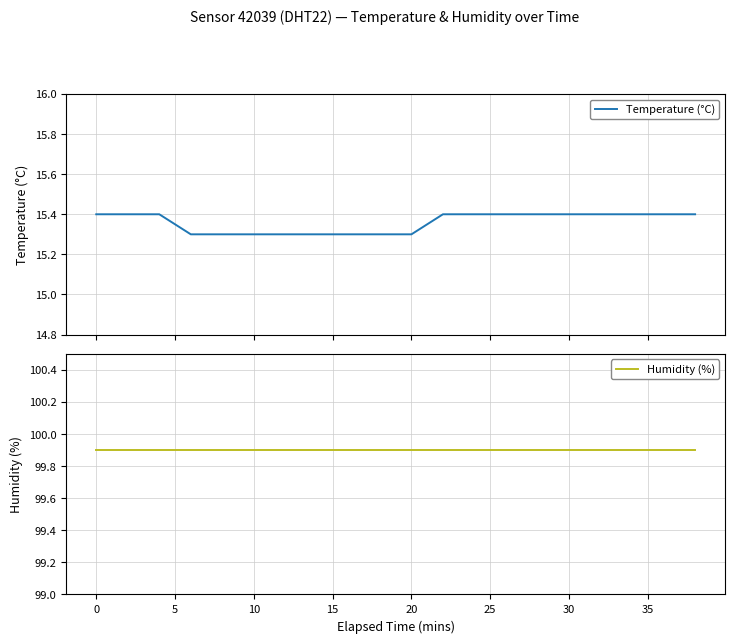

Is it true that Humidity (%) equals 41.3 at 19?

False